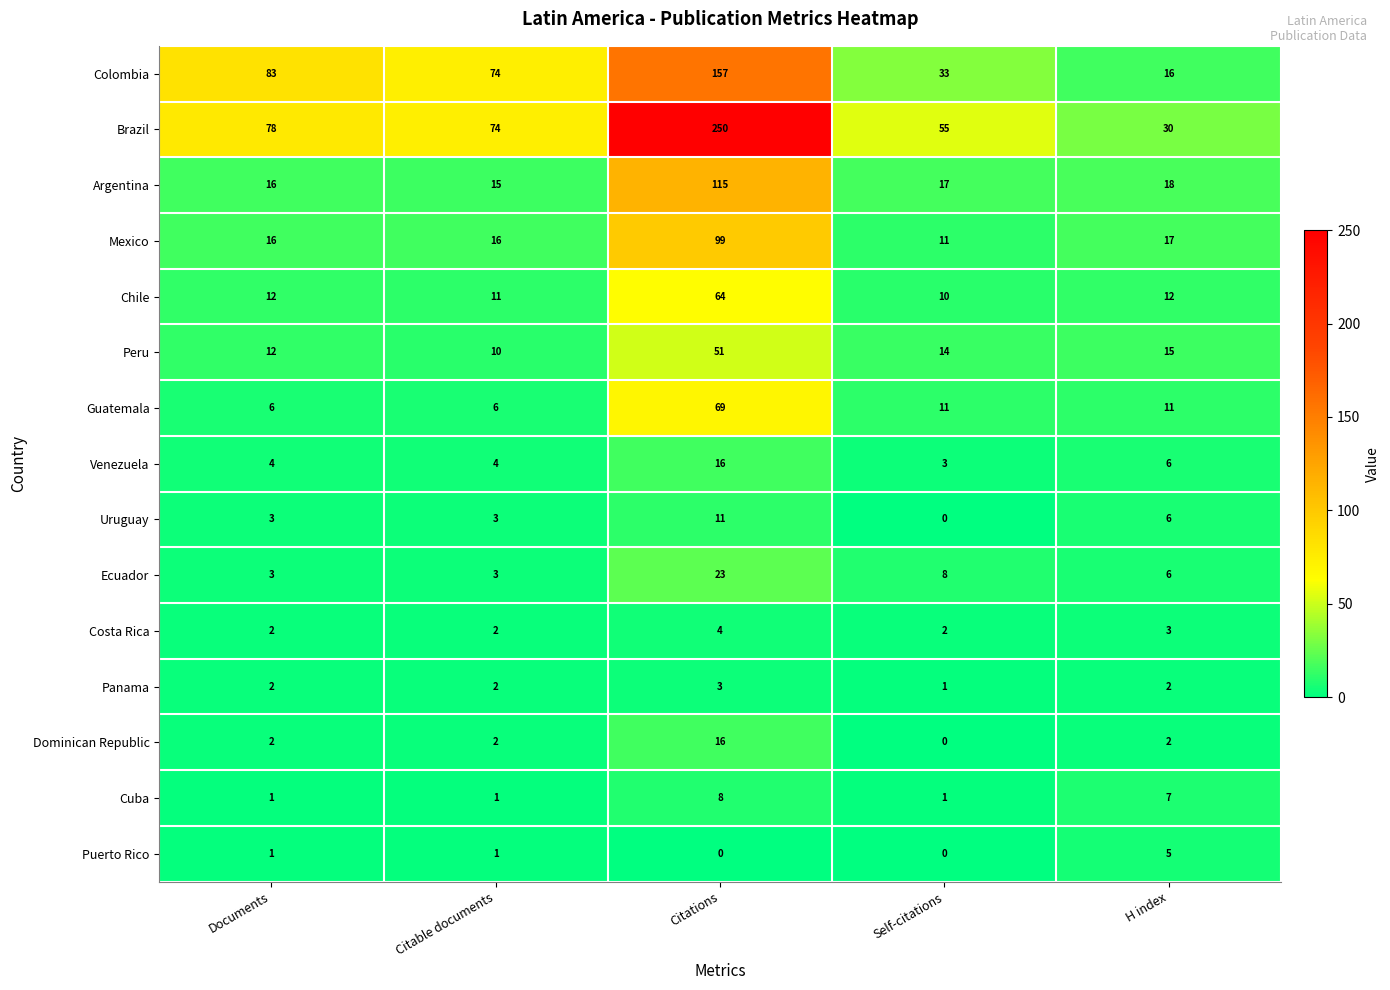

Is the value of Brazil at Citable documents greater than the value of Panama at Self-citations?

Yes